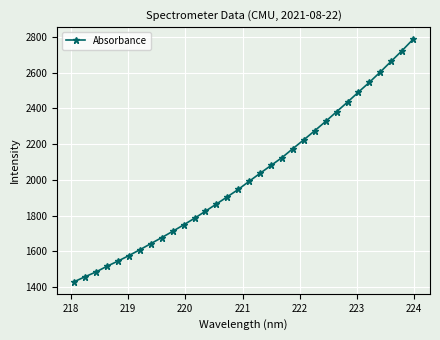

What is the smallest value displayed?

1430.5